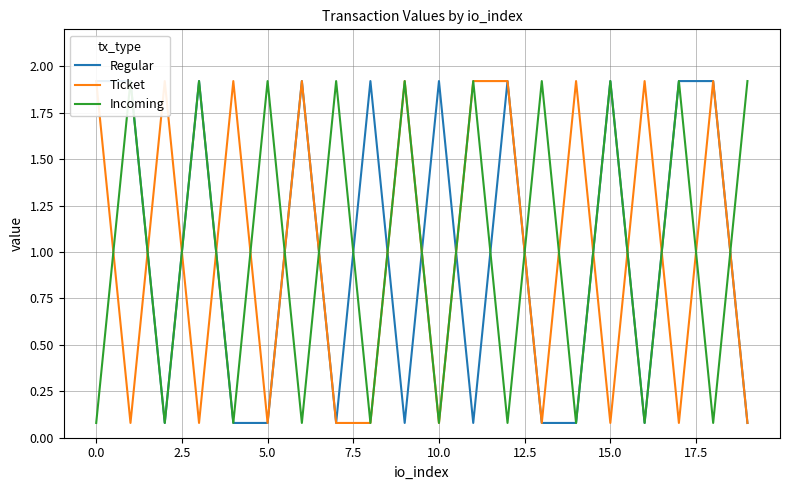

Is the value of Incoming at 15 greater than the value of Ticket at 5.0?

Yes